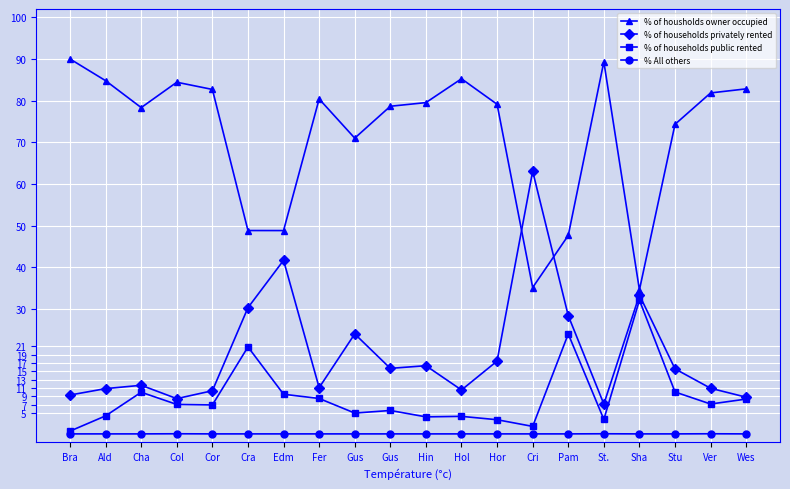

Is this an area chart (filled region under the line)?

No